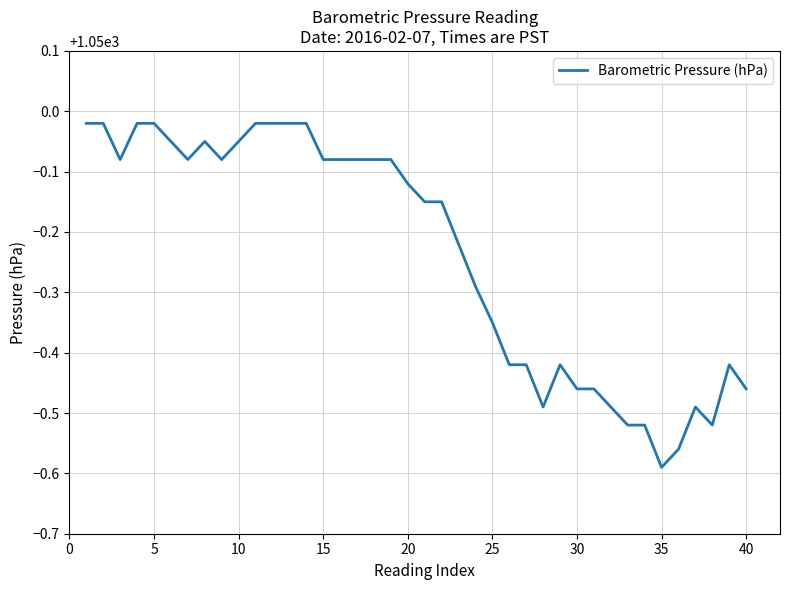

At which label is the value closest to 1049?

35